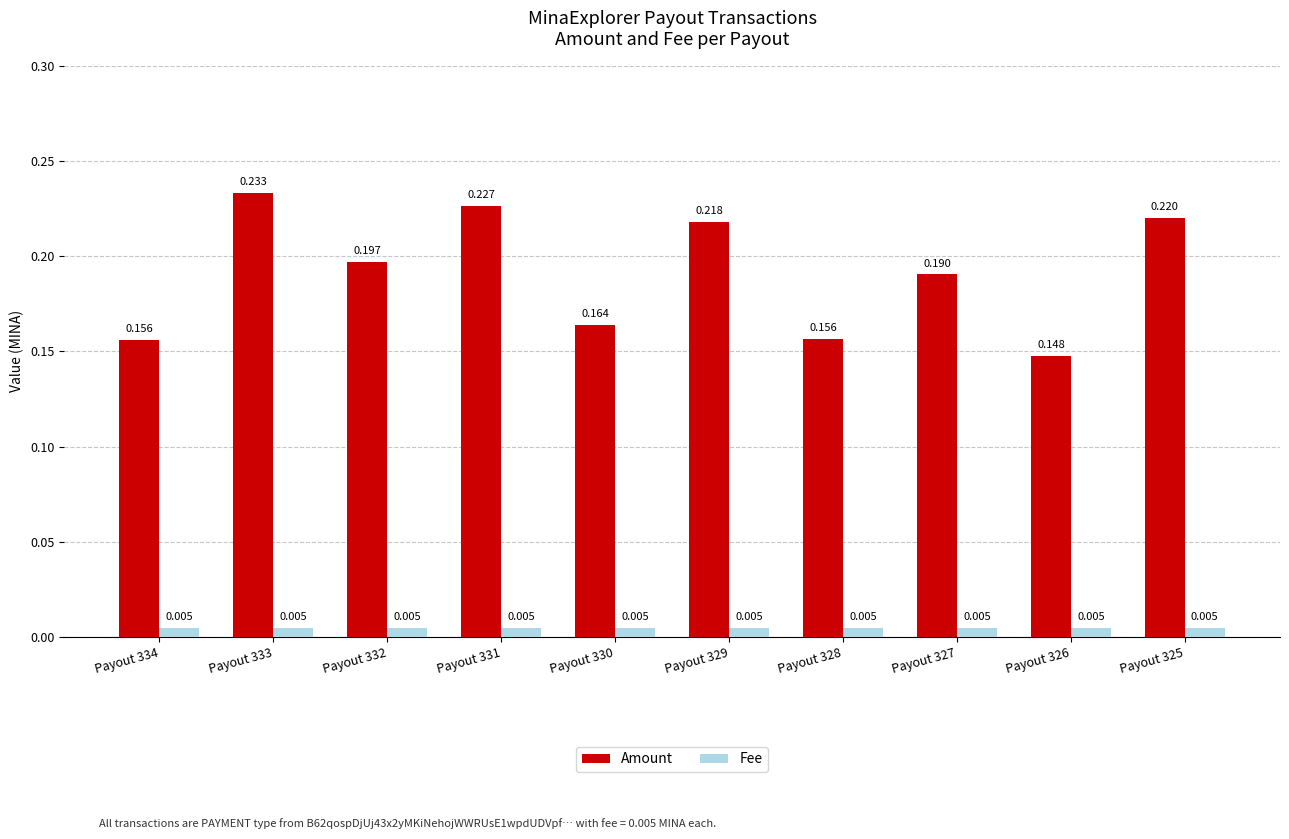

Which series has the widest spread of values?

Amount